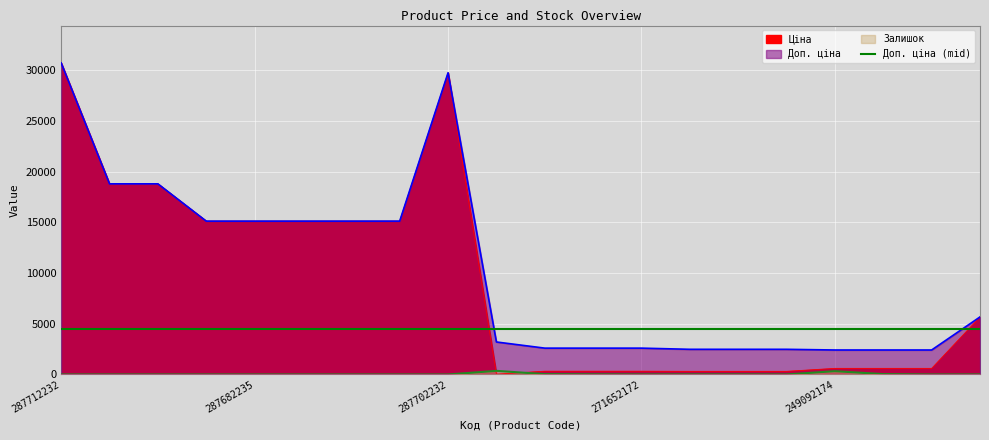

The Доп. ціна series shows 15120.0 at 287682233. True or false?

True